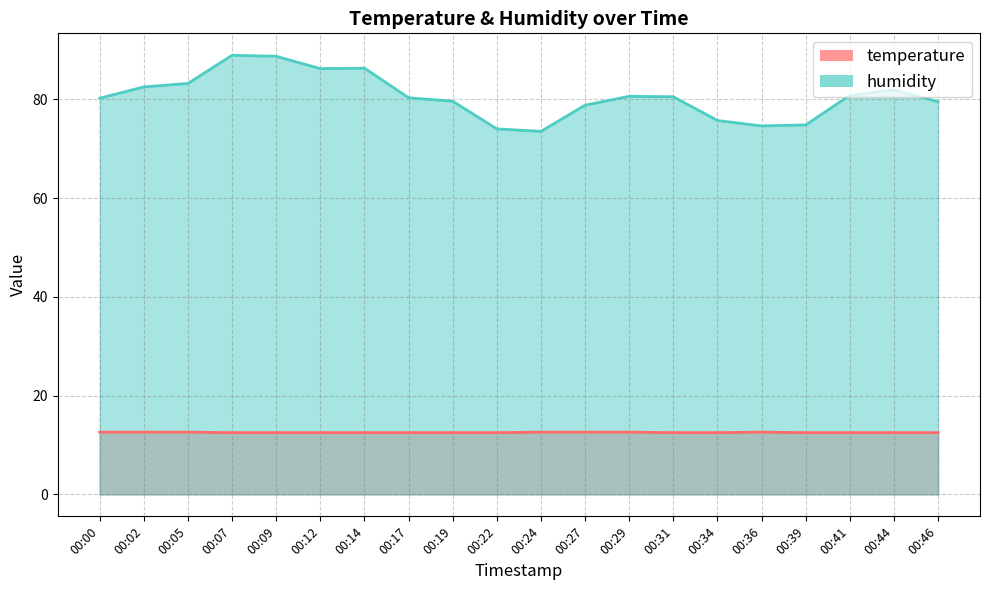

Between 00:31 and 00:44, which series saw the biggest shift?

humidity